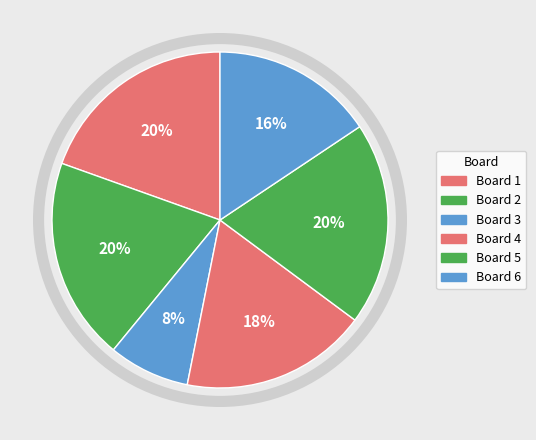

How many segments does this pie chart have?

6